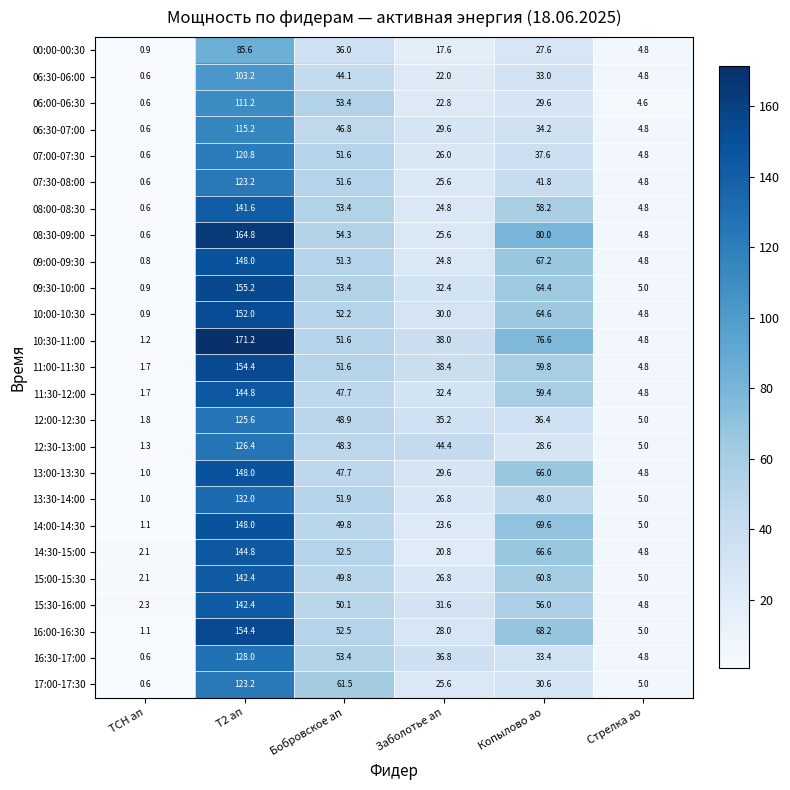

Which category has the lowest value in the 08:30-09:00 series?

ТСН ап